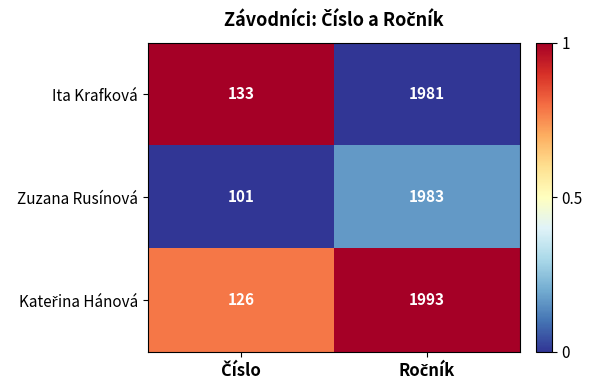

What is the greatest value displayed?

1993